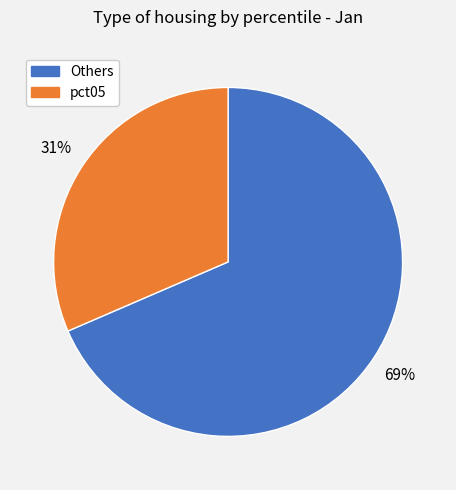

To the nearest percent, what is the average slice percentage?

50%